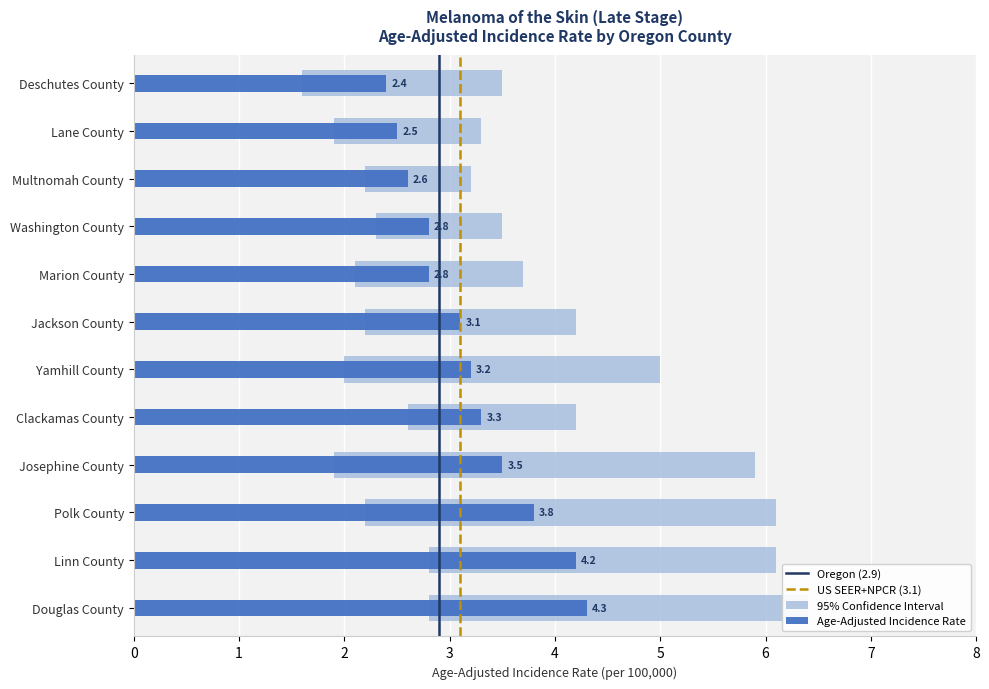

Which category has the lowest value in the Upper 95% CI series?

Multnomah County